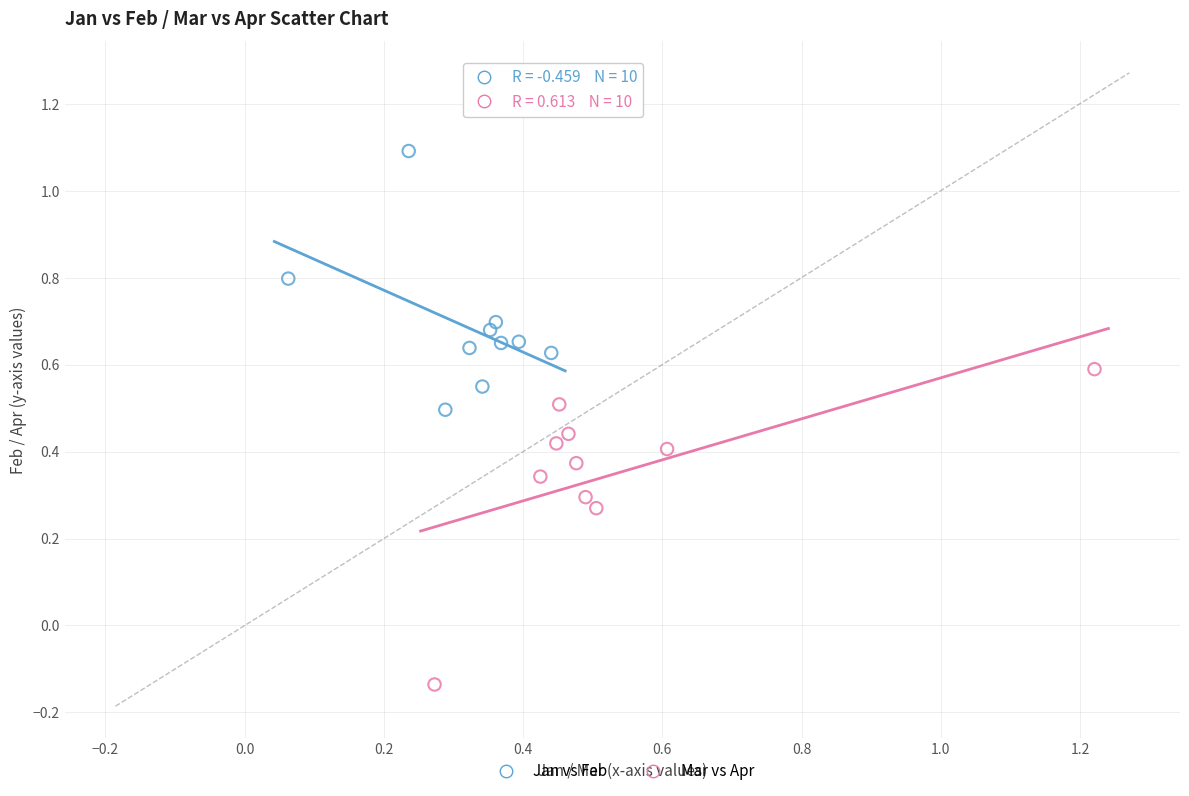

Which series contains the lowest Y value?

Mar vs Apr